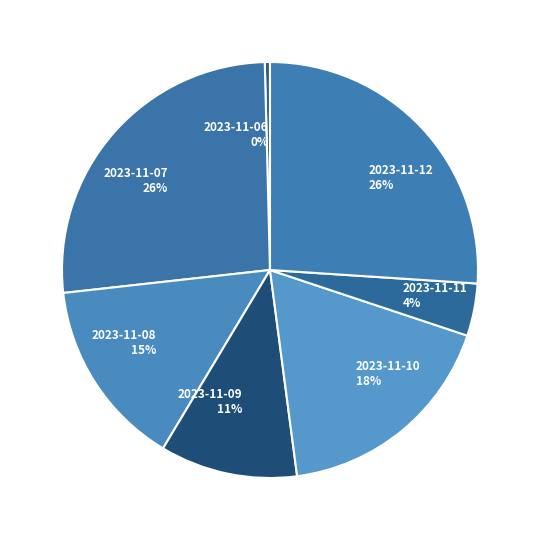

To the nearest percent, what is the difference between the largest and smallest slice percentages?

26%